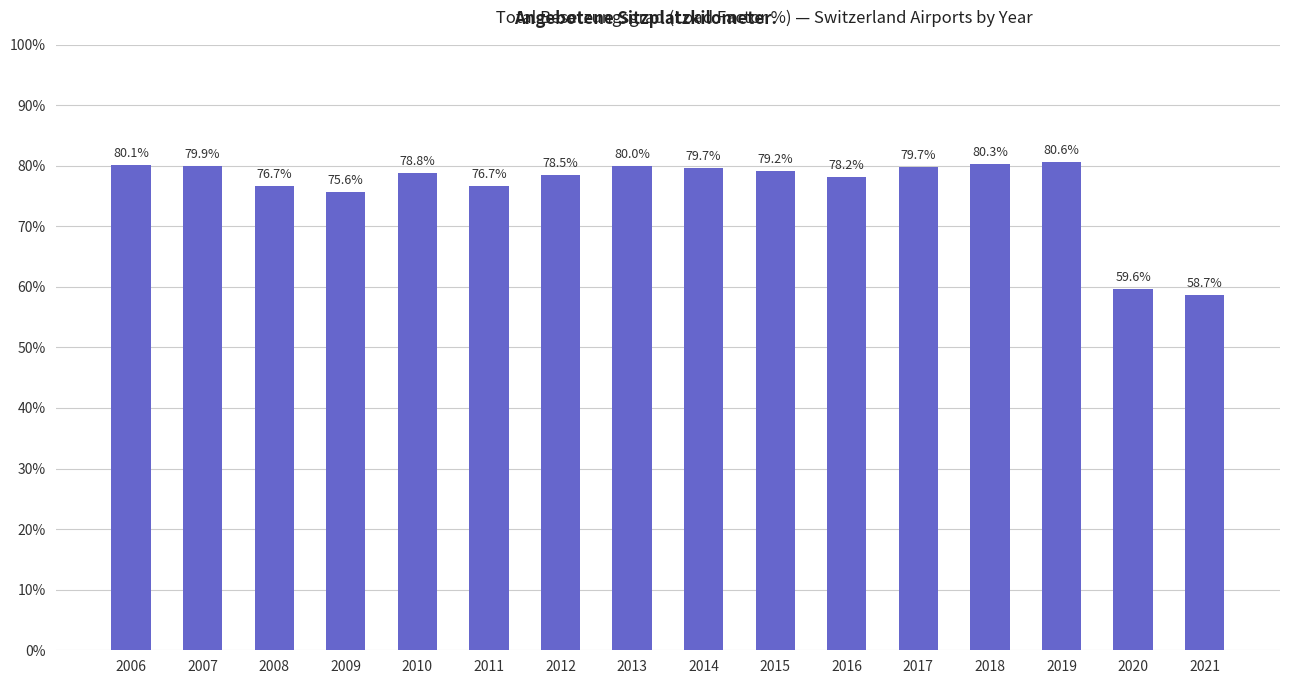

The value at 2019 is 44.9. True or false?

False